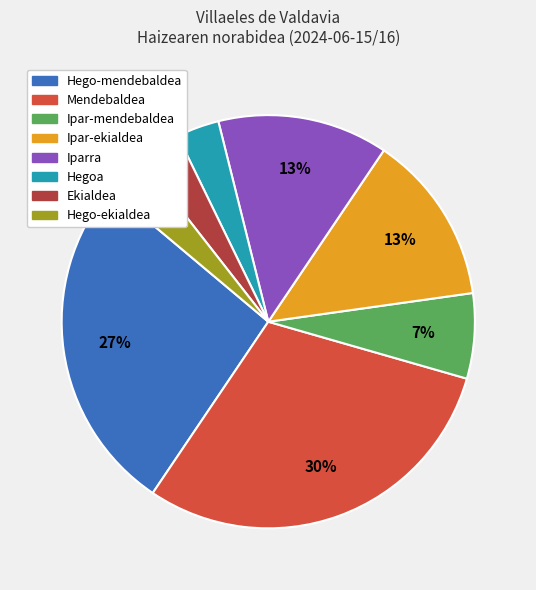

Is there any slice that represents more than half of the pie?

No